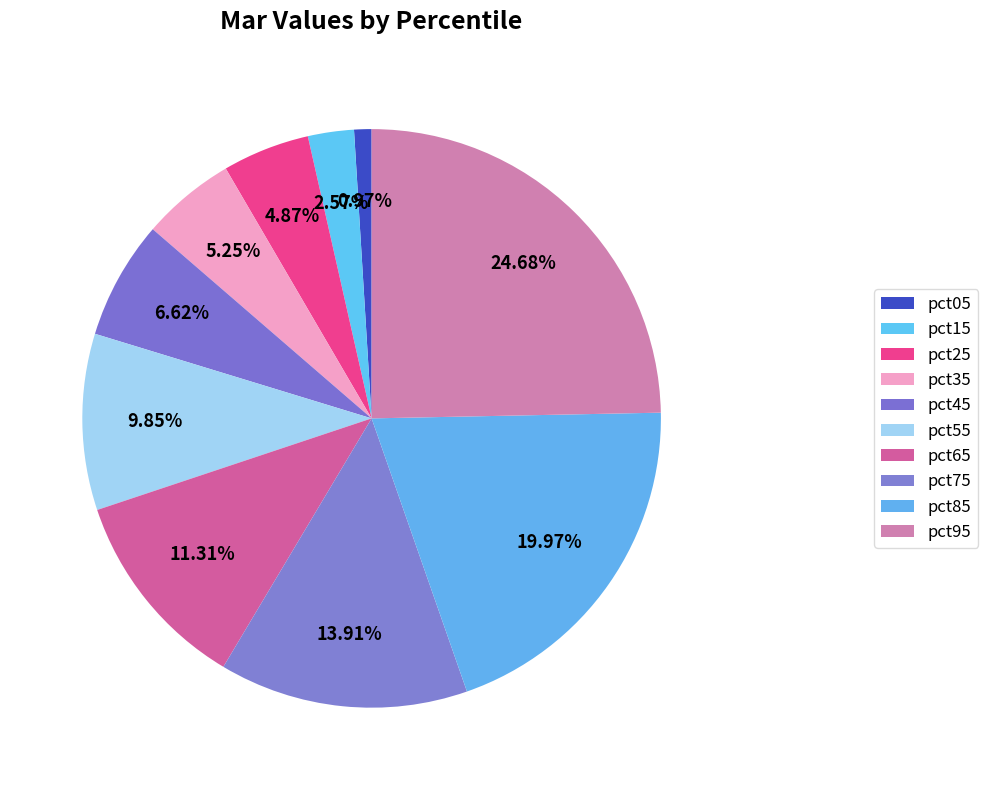

Which slice is the smallest?

pct05